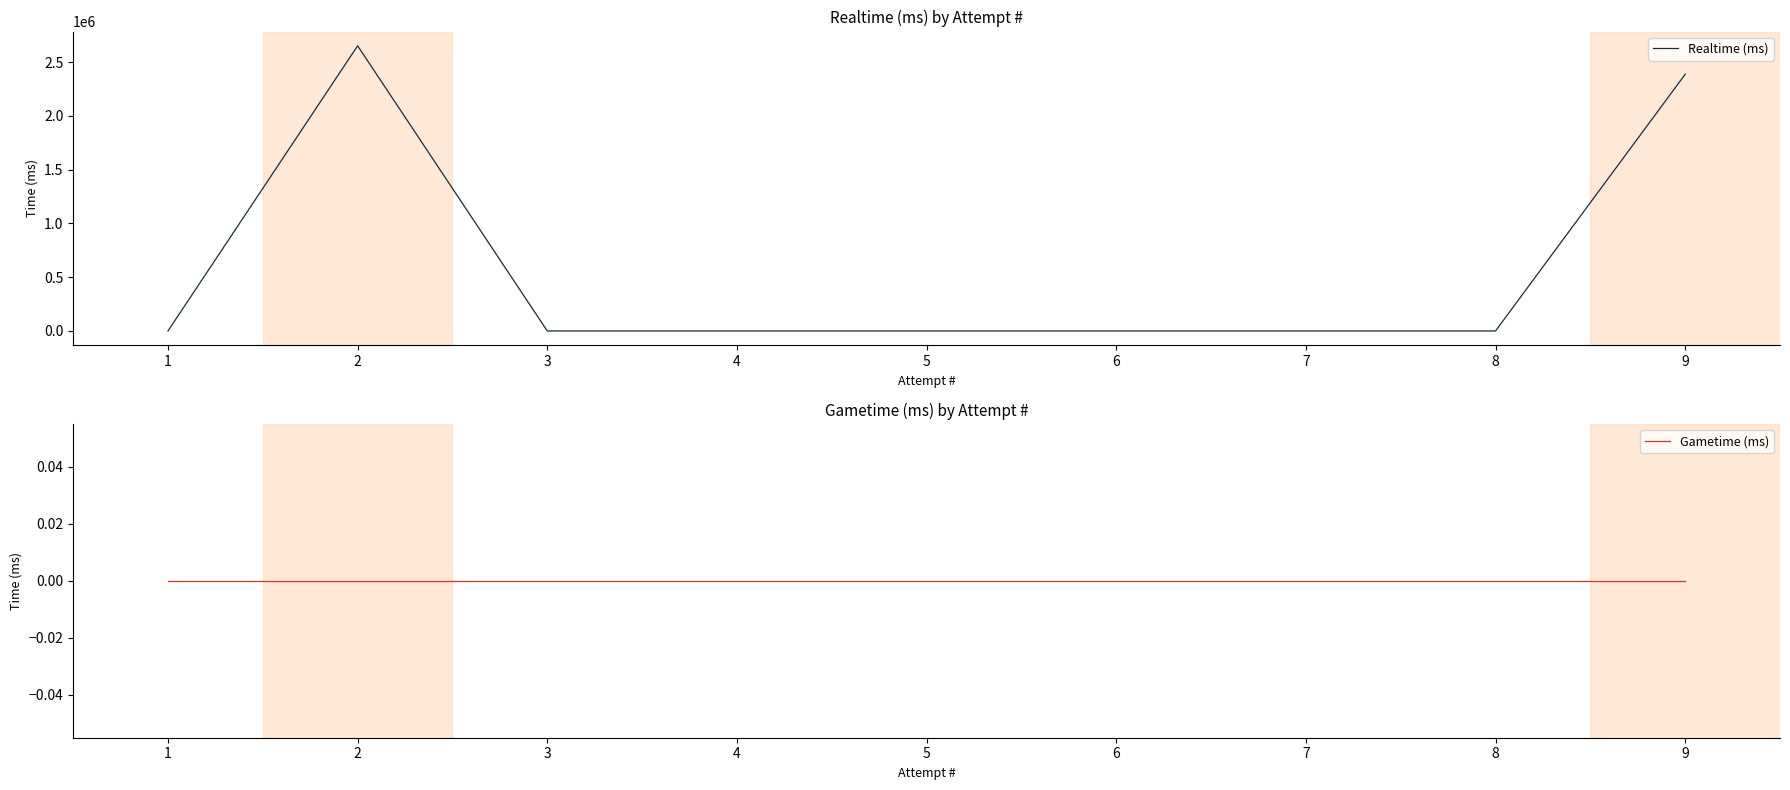

At which category is the sum across all series the highest?

2